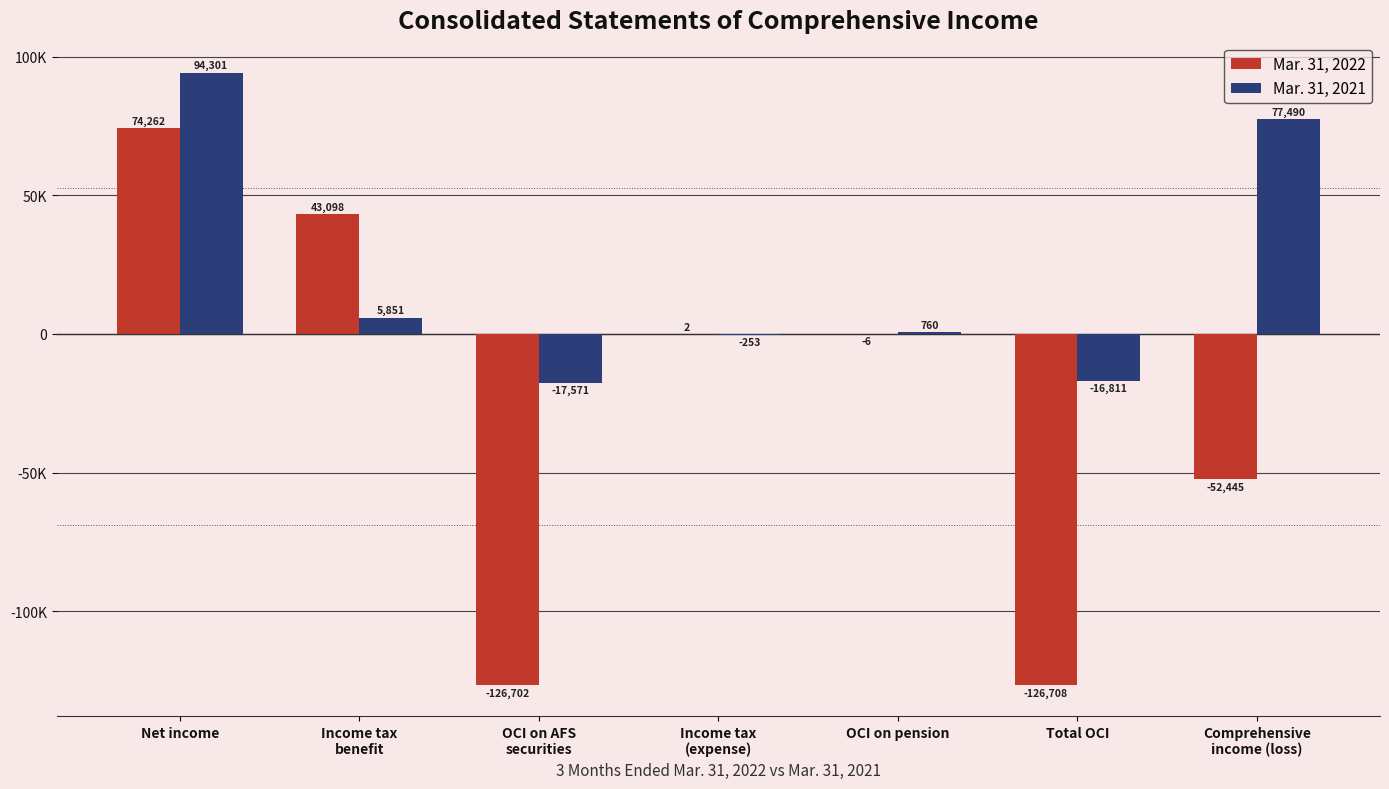

What is the value of the Mar. 31, 2021 bar at the 2nd from the left?

5851